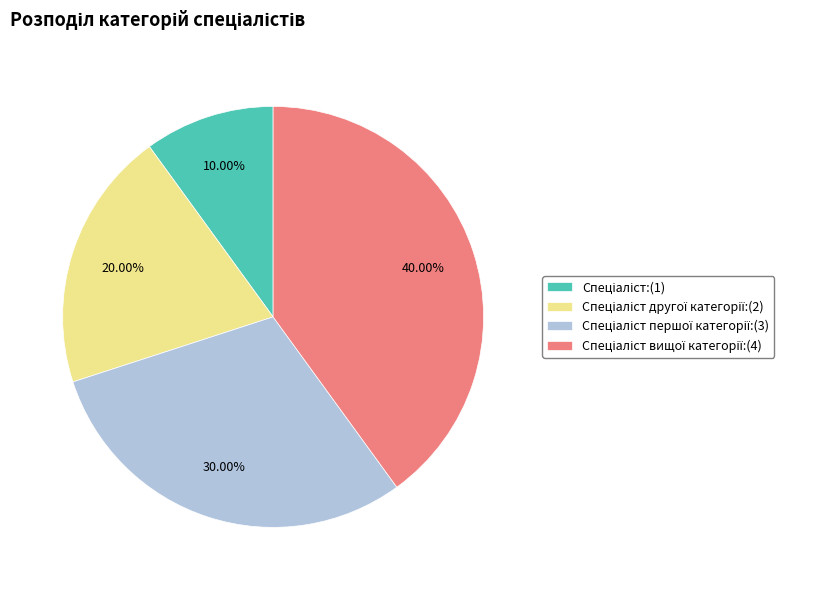

Is there a majority slice in this chart?

No